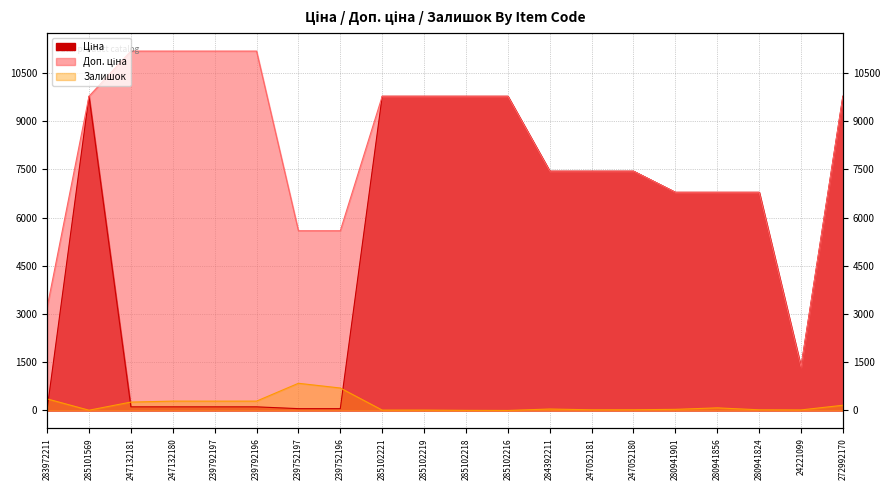

Which has a higher value, 239792197 or 284392211?

284392211